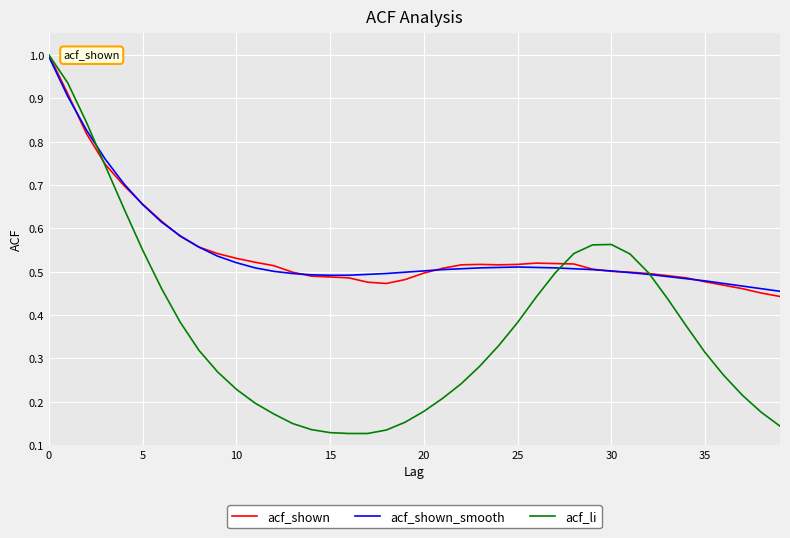

What is the maximum value for acf_li?

1.0